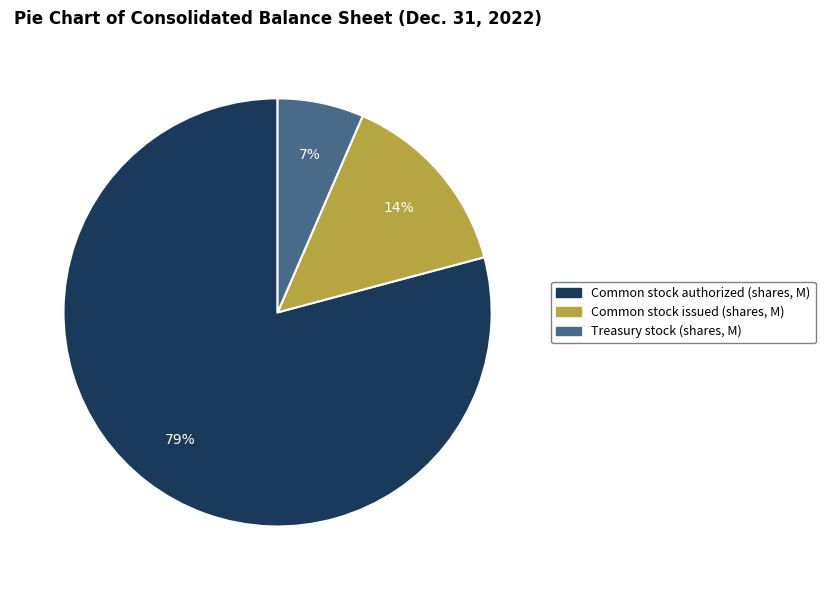

Is the sum of Treasury stock (shares, M) and Common stock issued (shares, M) greater than half?

No